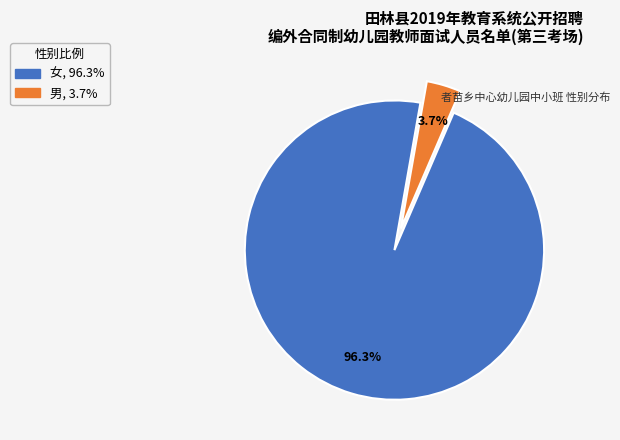

Which slice is the smallest?

男